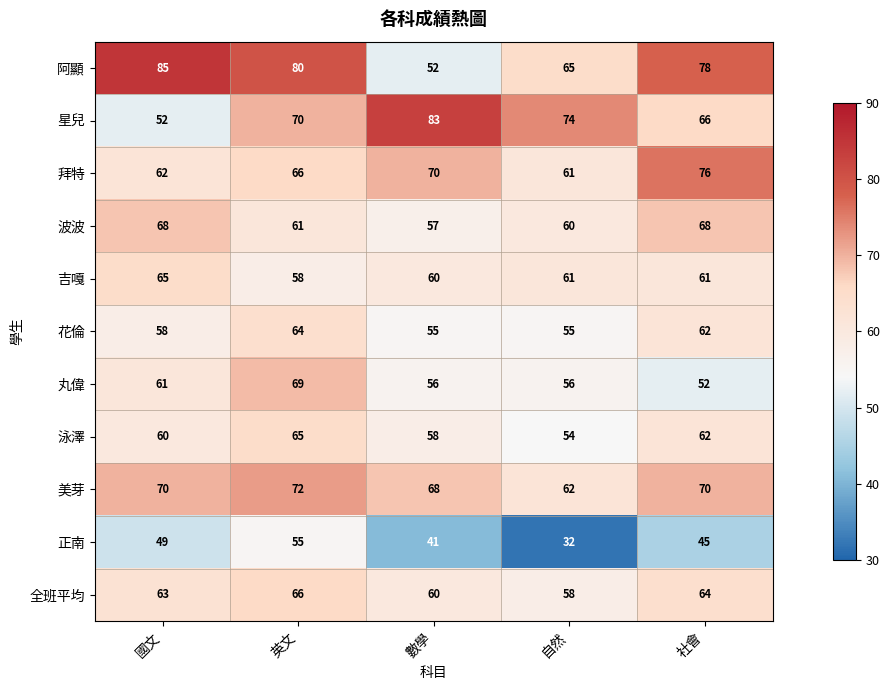

What is the spread (max minus min) of values at 自然?

42